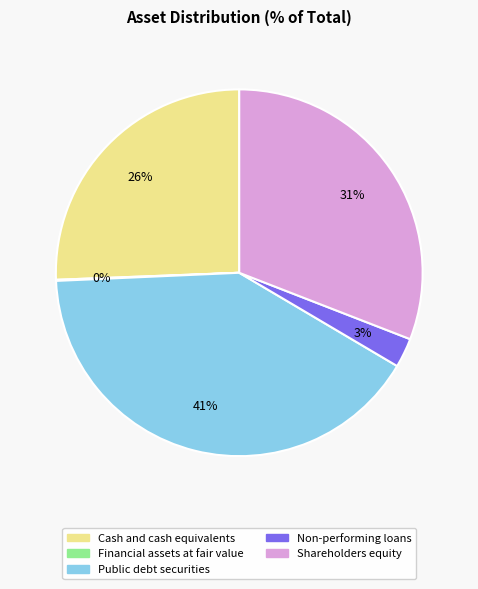

The Shareholders equity slice represents 39% of the pie. True or false?

False